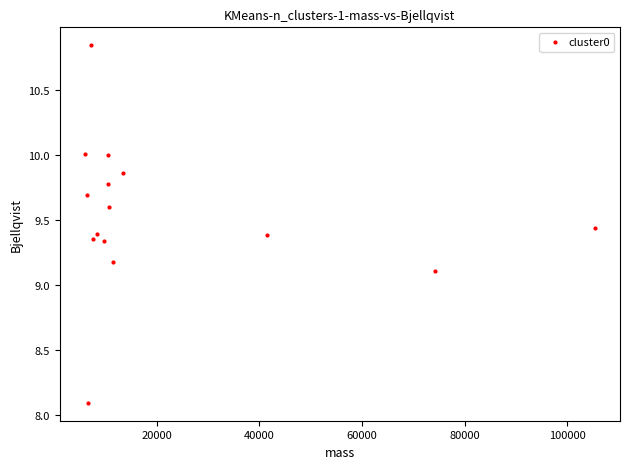

What is the range of X values (max minus min)?

99231.5